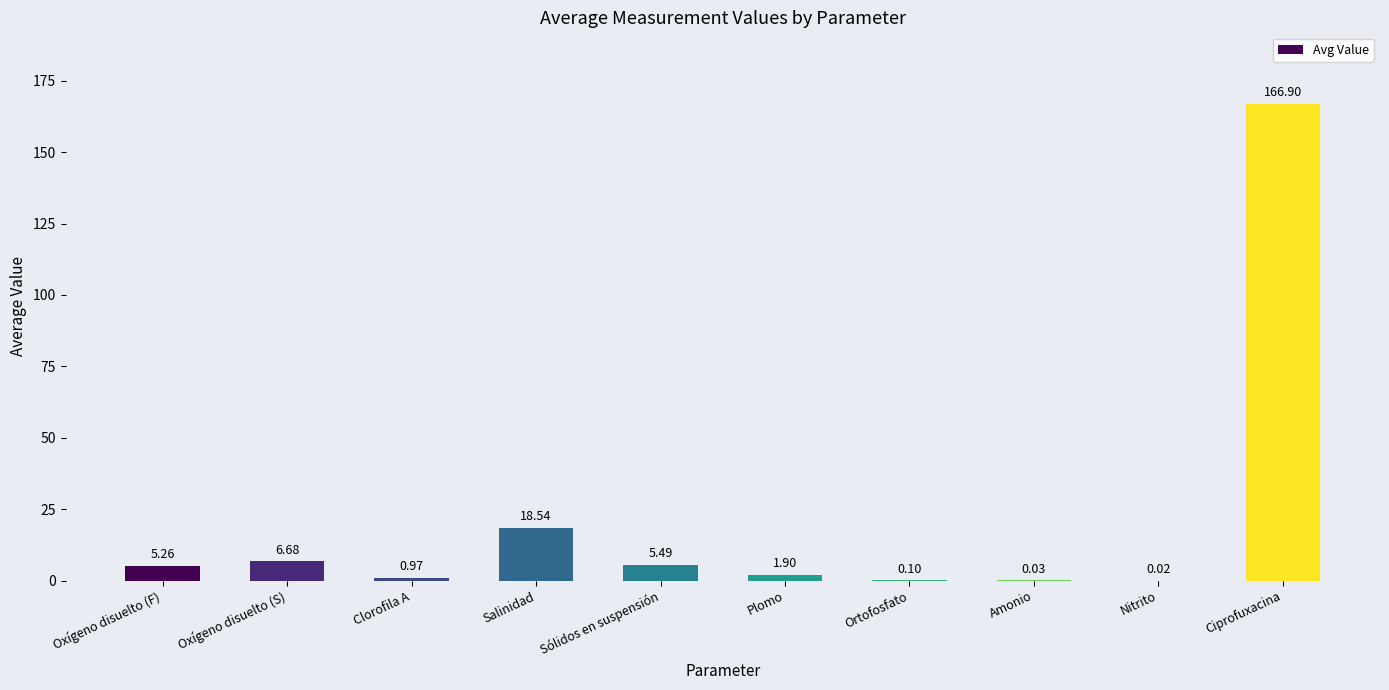

What is the change in value from Oxígeno disuelto (F) to Oxígeno disuelto (S)?

+1.4